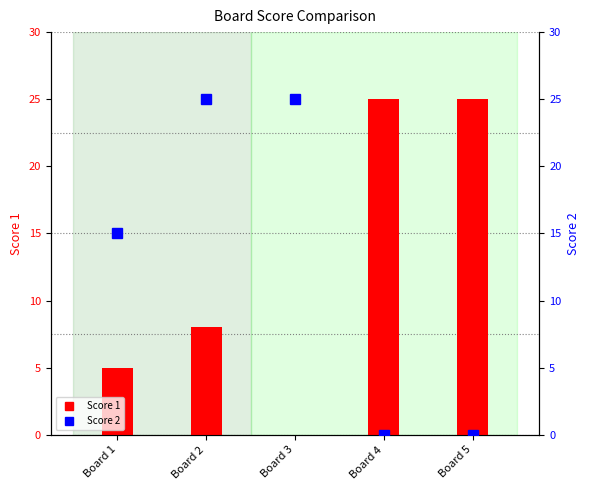

Reading left to right, list all the values displayed in this chart.

Score 1: 5	8	0	25	25
Score 2: 15	25	25	0	0